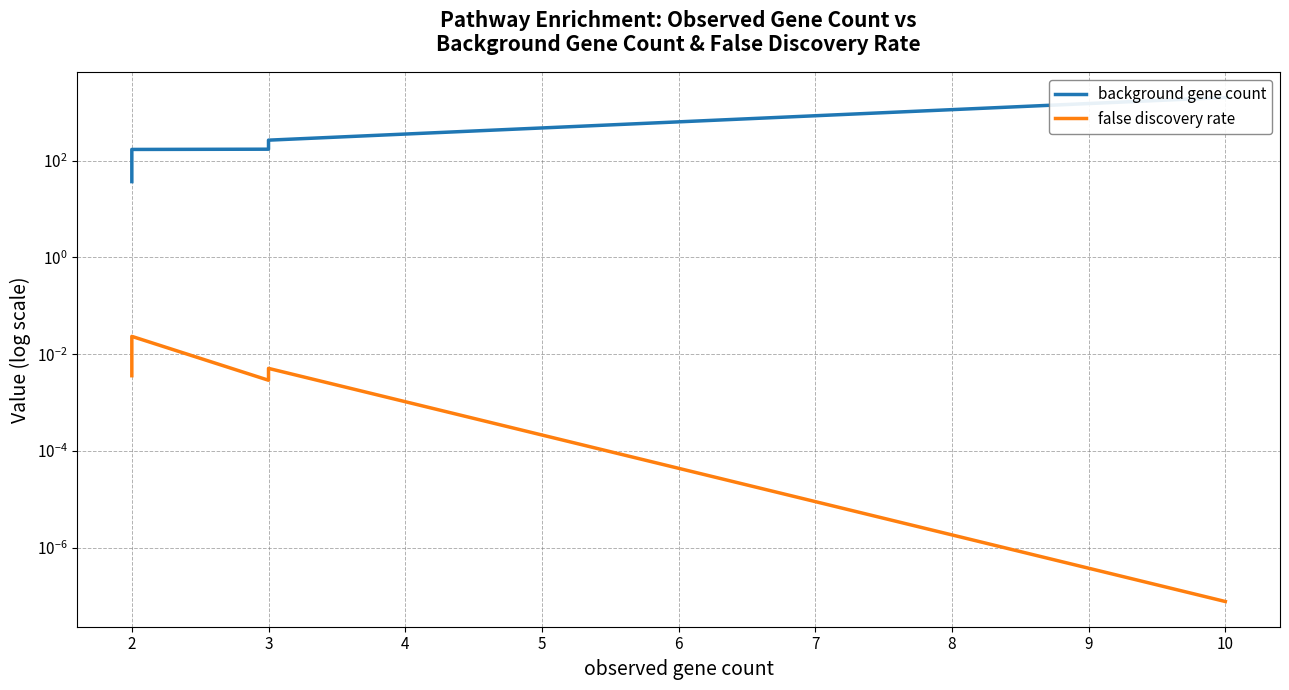

What is the greatest value displayed?

2032.0